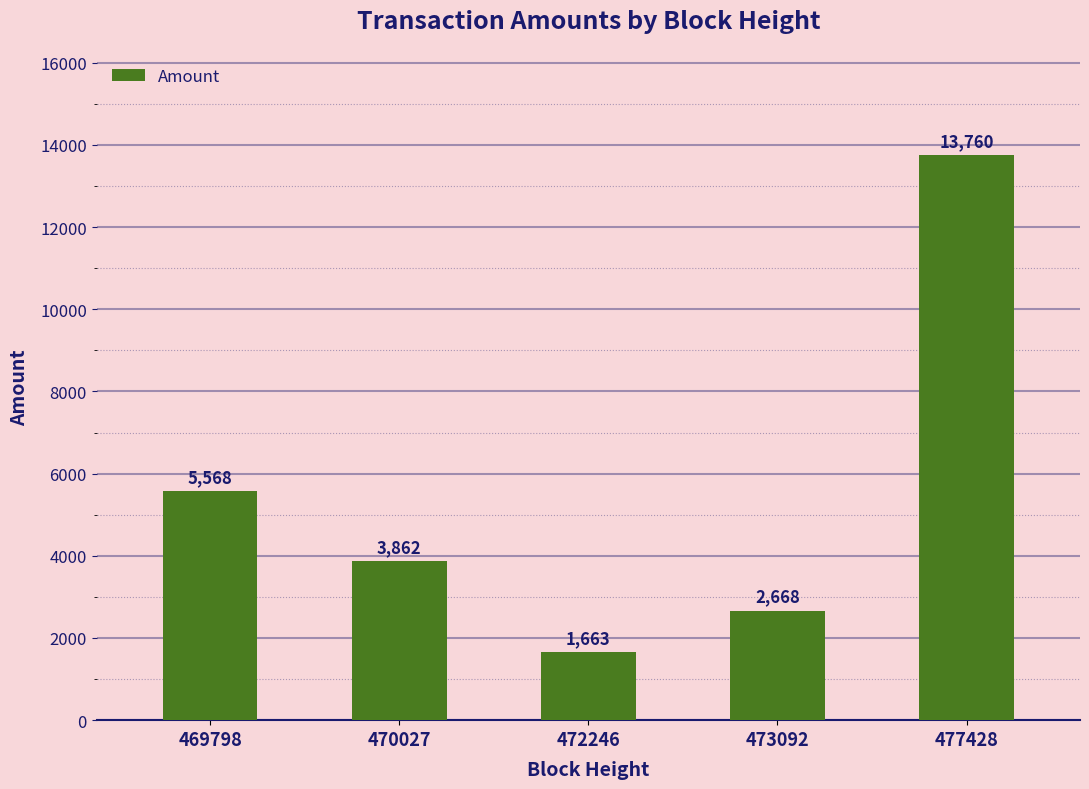

List the labels in order of value, largest first.

477428, 469798, 470027, 473092, 472246